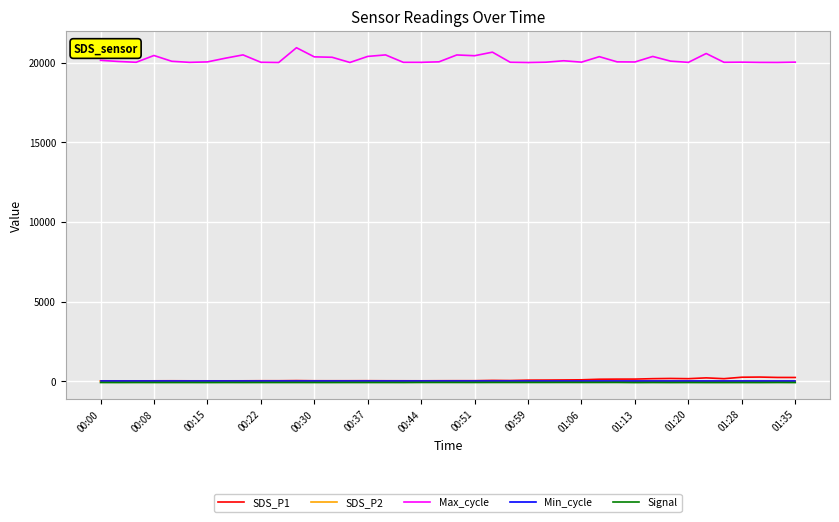

True or false: Max_cycle and Min_cycle cross at least once.

False